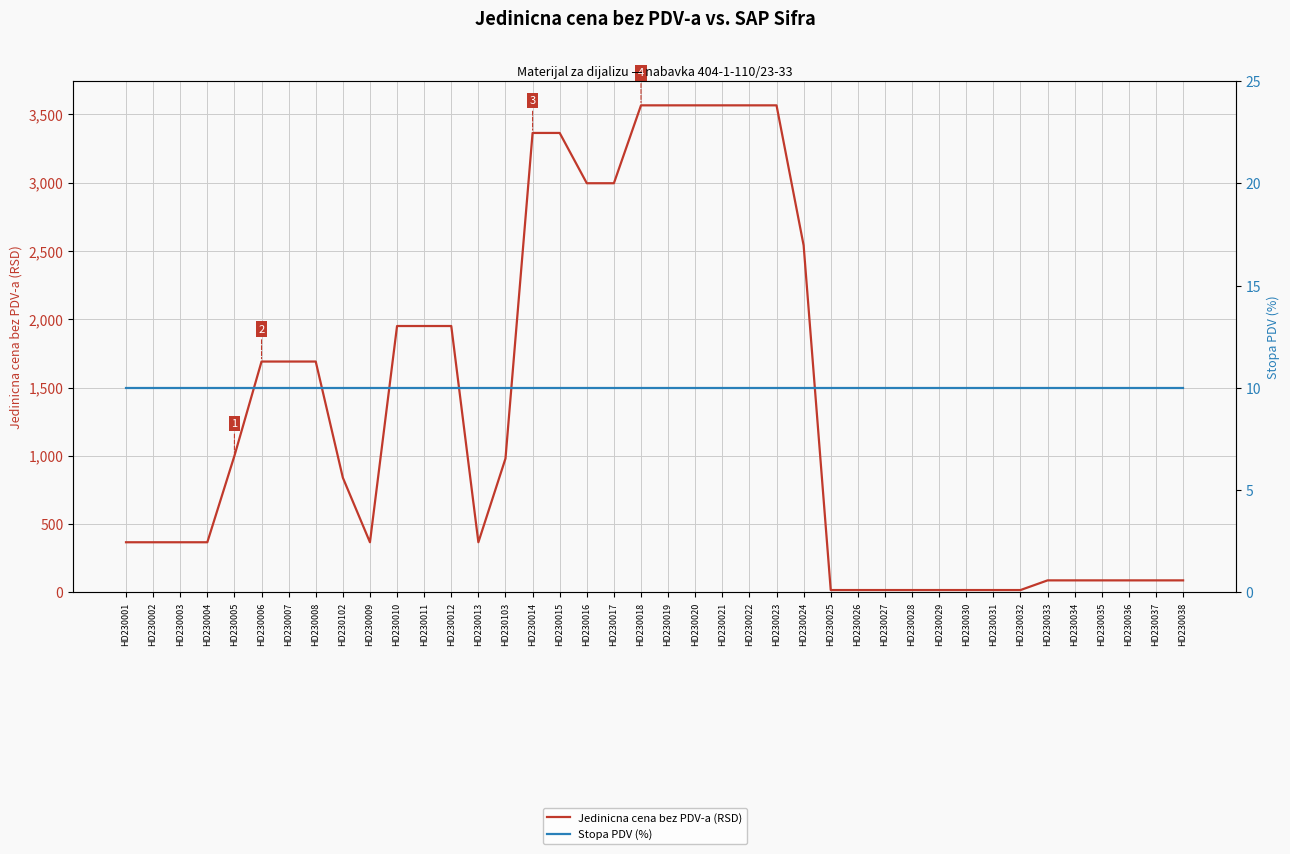

How many lines are shown in the chart?

2